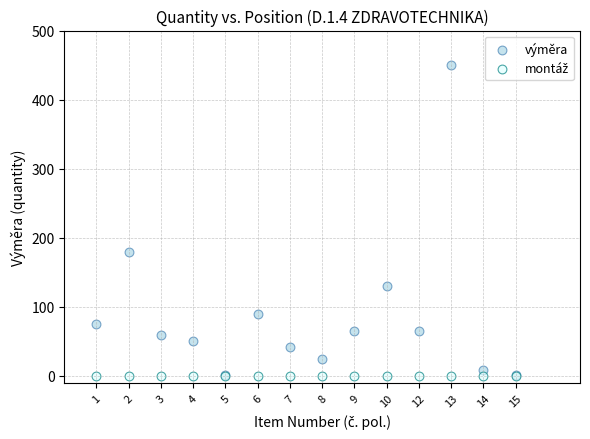

Which series contains the highest Y value?

výměra